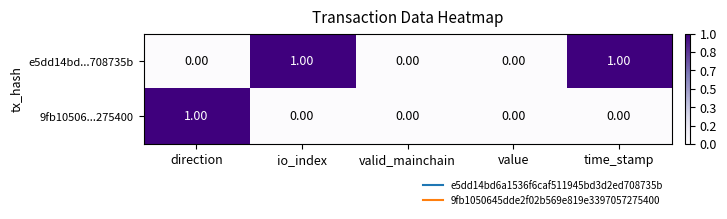

Which series has the largest total across all categories?

e5dd14bd...708735b